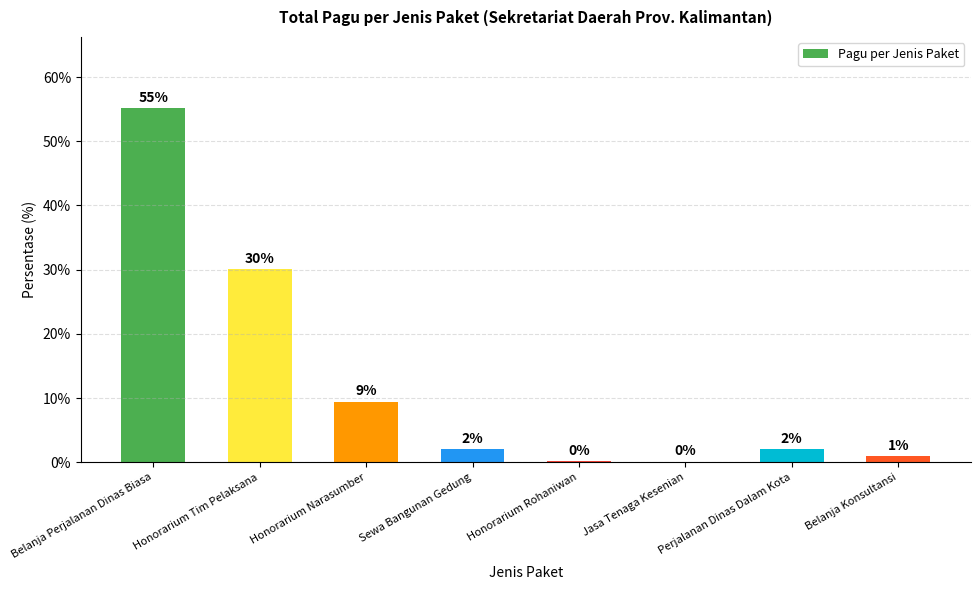

Which has a higher value, Belanja Perjalanan Dinas Biasa or Honorarium Narasumber?

Belanja Perjalanan Dinas Biasa